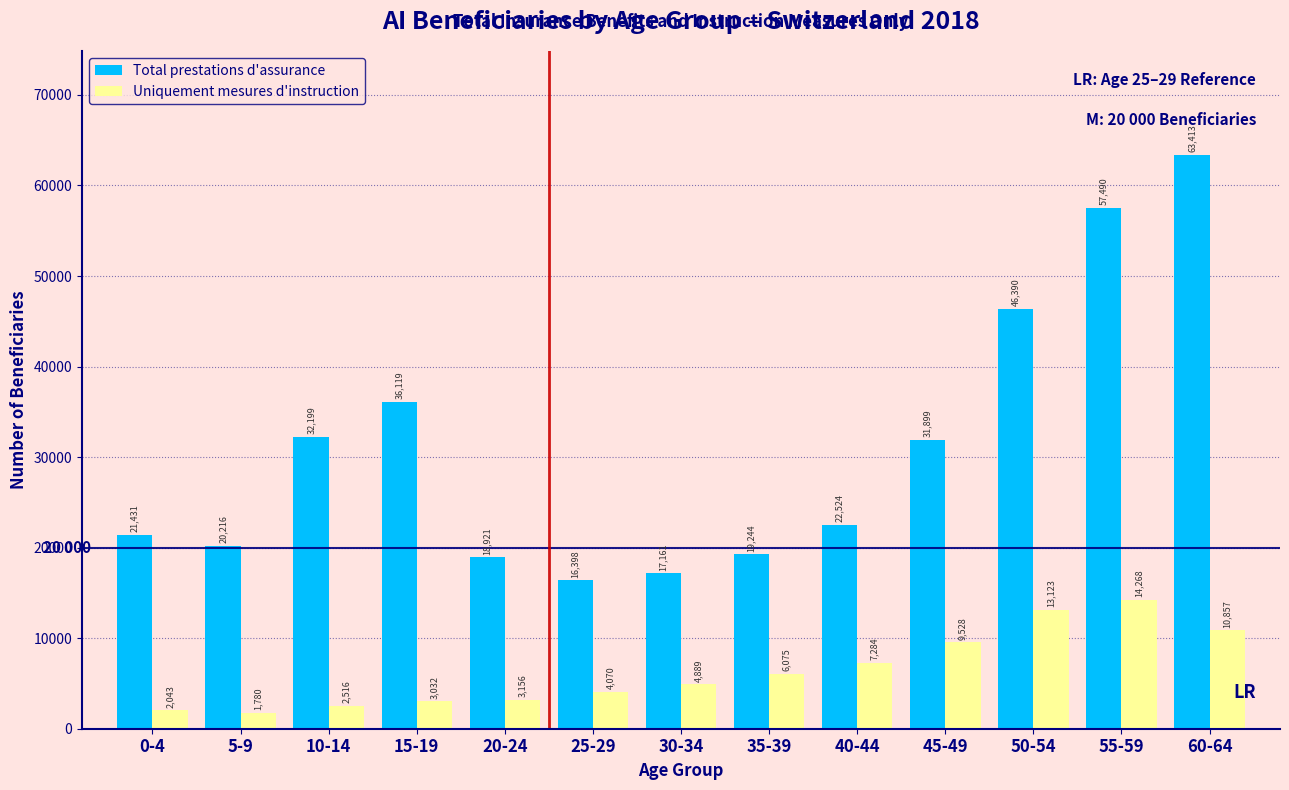

Reading right to left, what are all the values shown in this chart?

Total prestations d'assurance: 63413	57490	46390	31899	22524	19244	17161	16398	18921	36119	32199	20216	21431
Uniquement mesures d'instruction: 10857	14268	13123	9528	7284	6075	4889	4070	3156	3032	2516	1780	2043